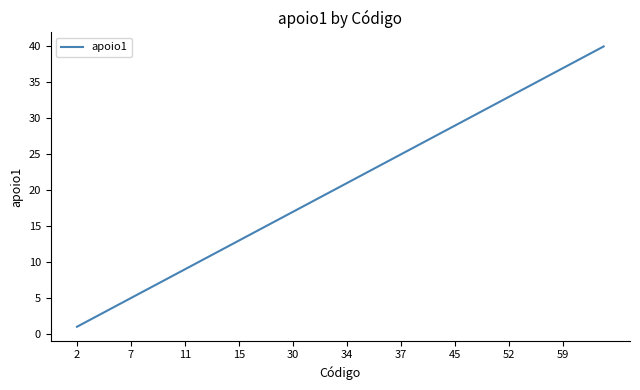

Count the number of categories in the chart.

40